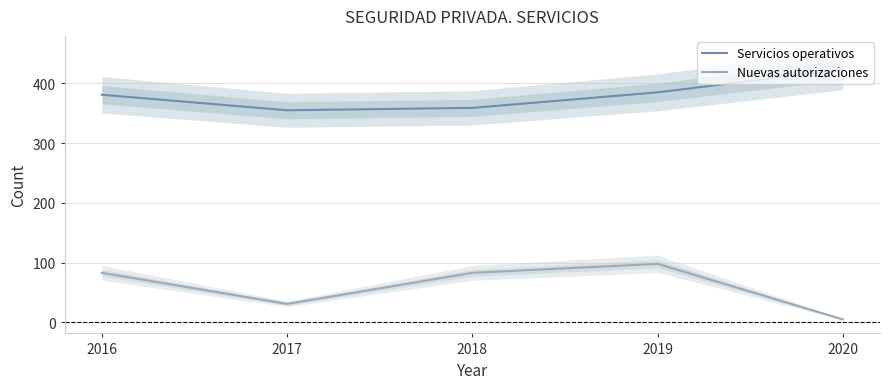

What is the sum of all Nuevas autorizaciones values?

300